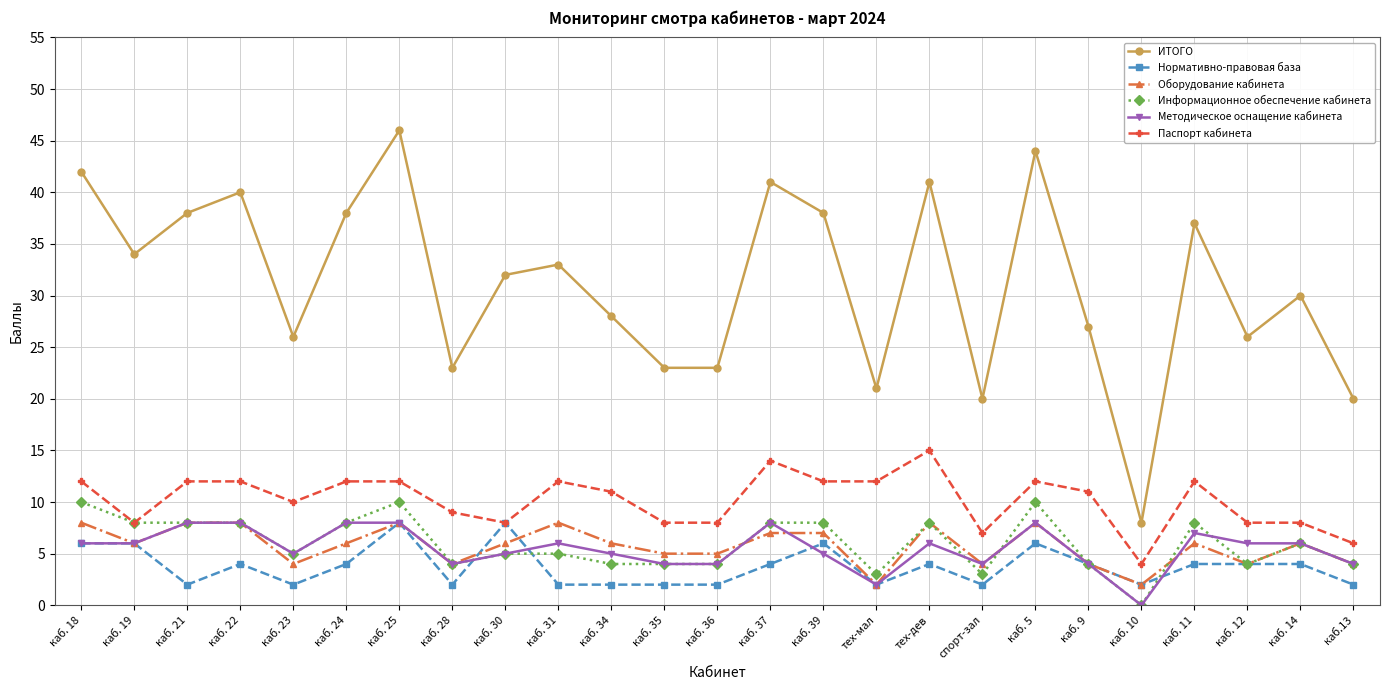

Is it true that Методическое оснащение кабинета equals 6 at каб. 14?

True